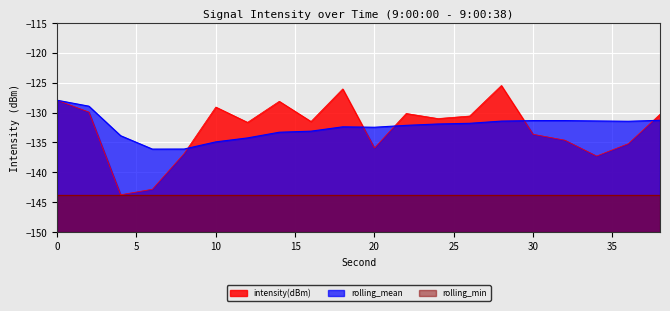

What value does the intensity(dBm) series have at 22?

-130.1